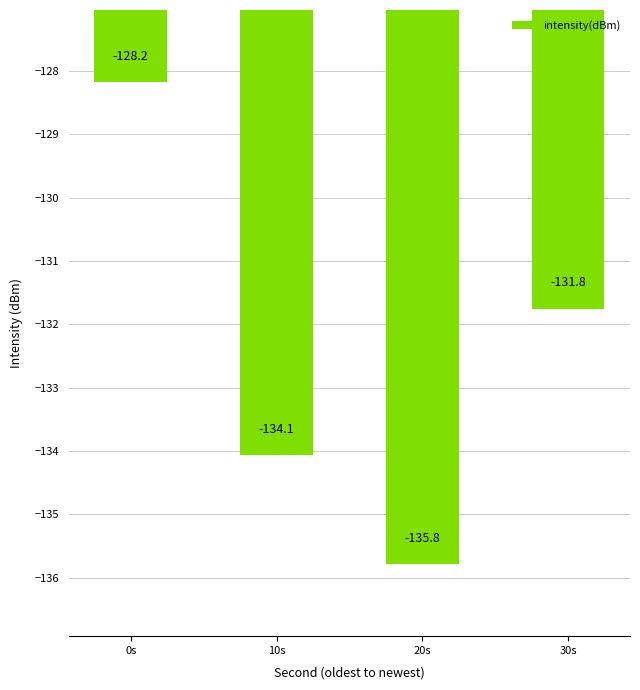

What is the label of the 2nd bar from the left?

10s